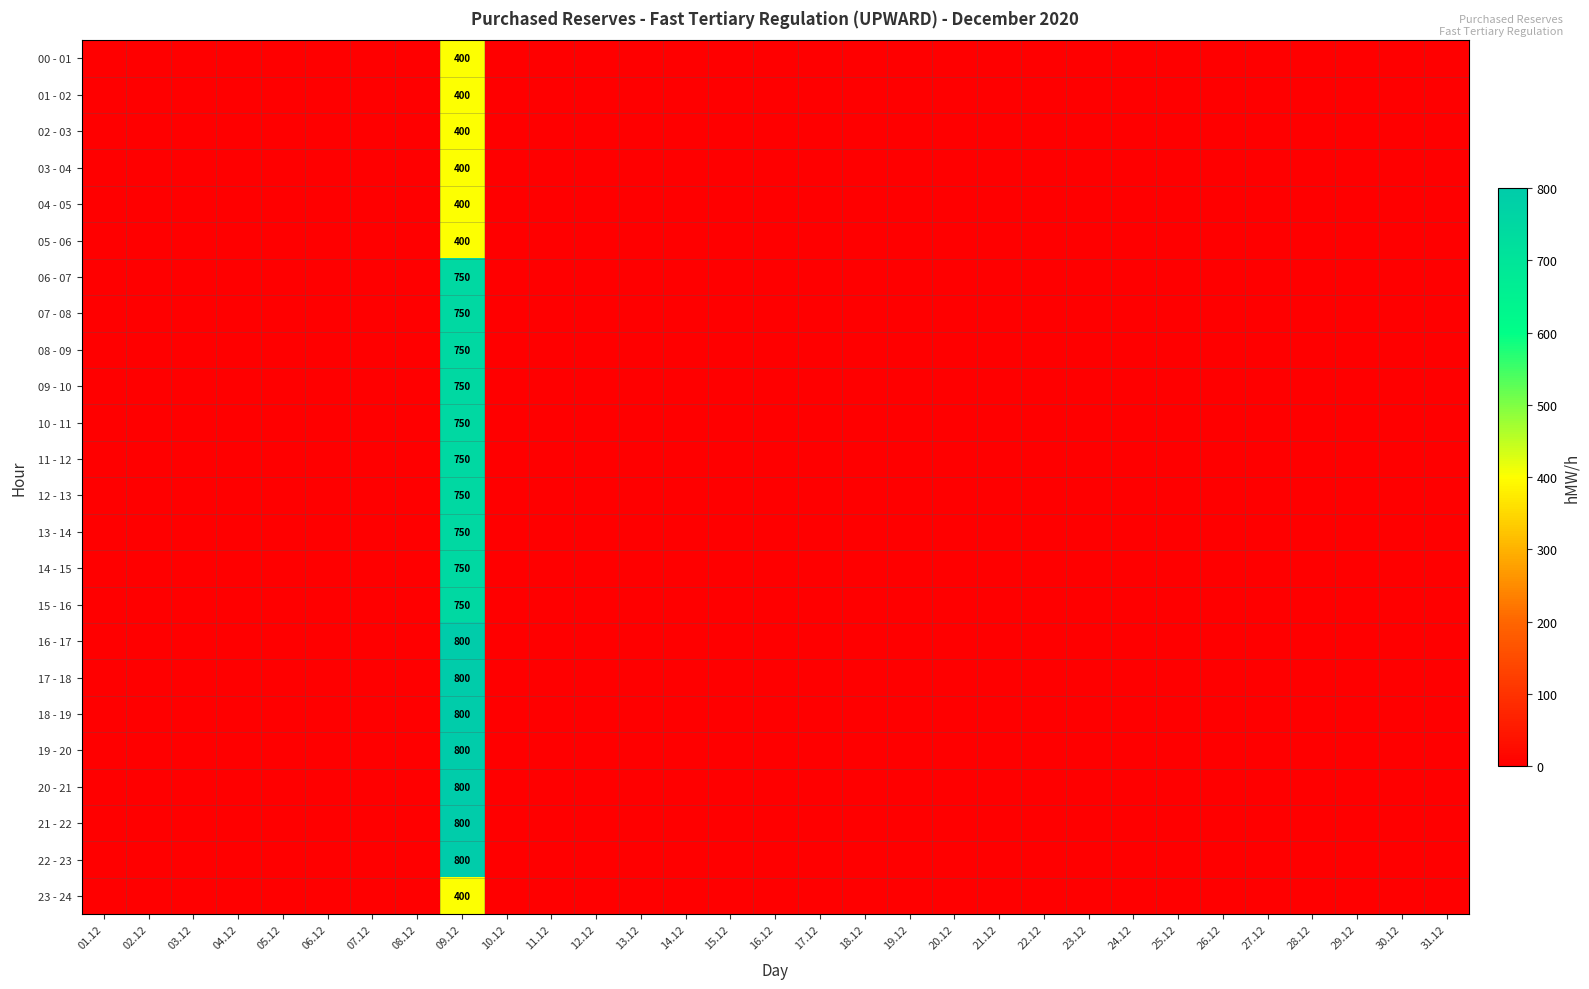

True or false: 10 - 11 has a value of 233 at 30.12.

False